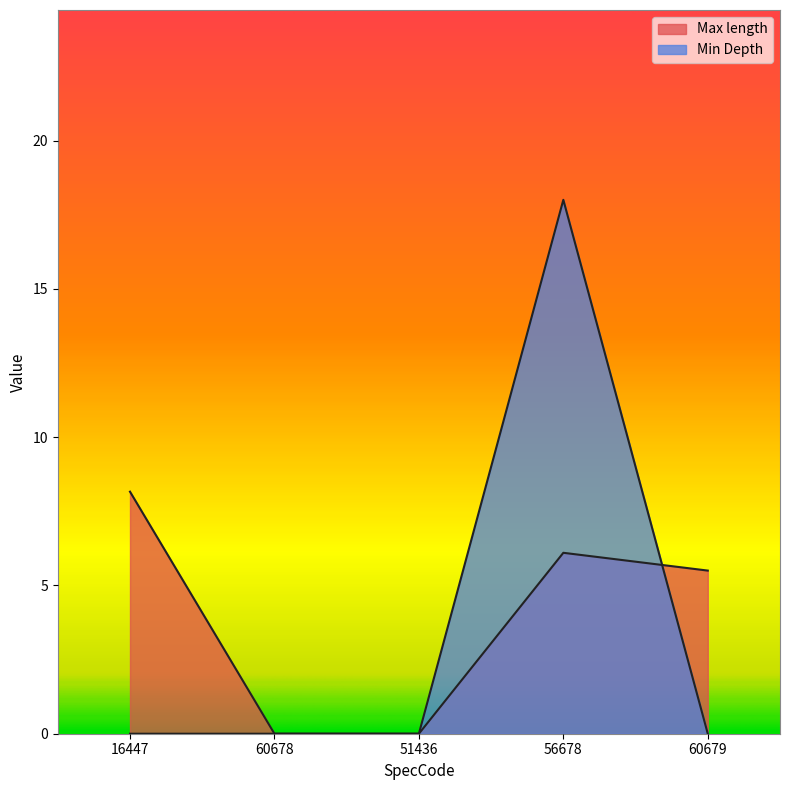

Rank the series by their maximum value, from highest to lowest.

Min Depth, Max length